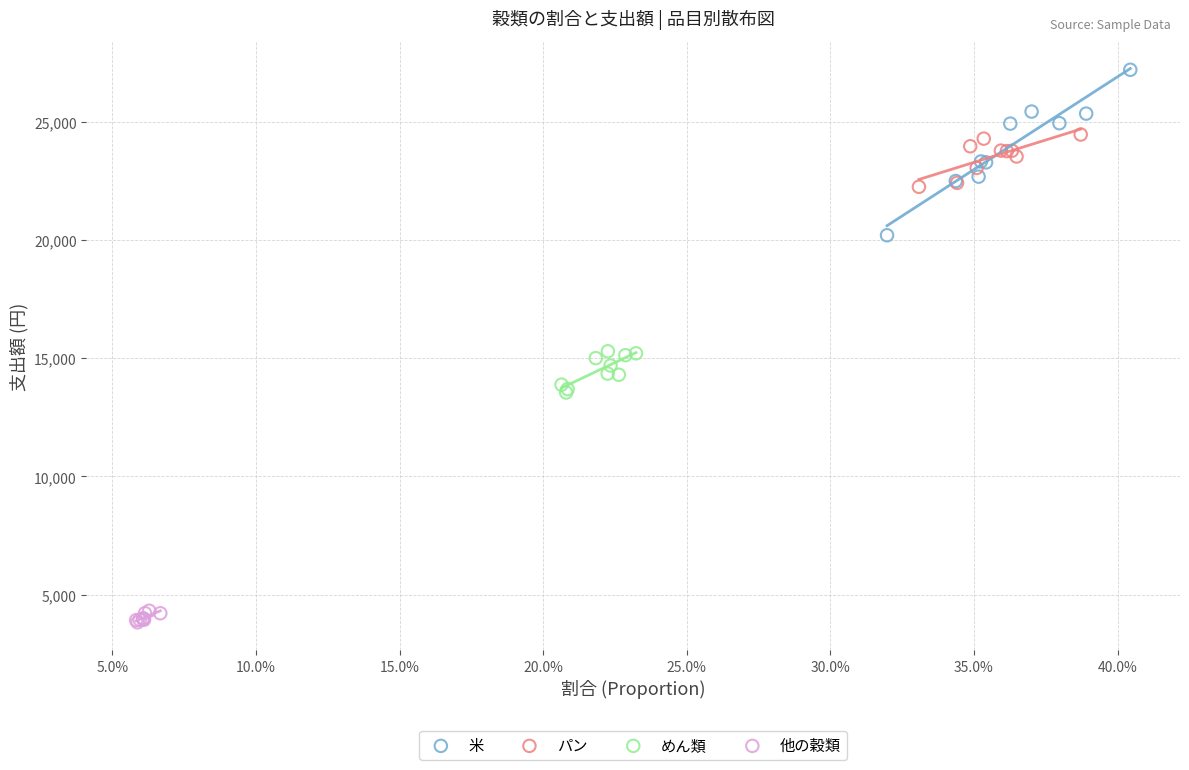

Which series has the largest Y range (max minus min)?

米